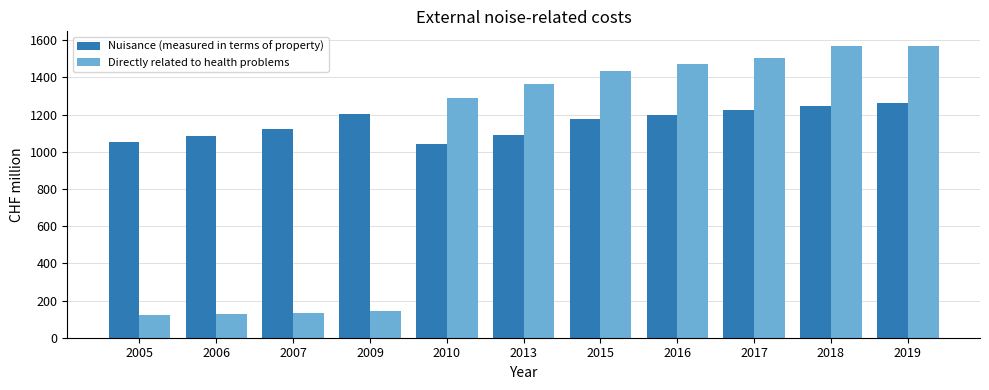

What is the average value of the Directly related to health problems series?

975